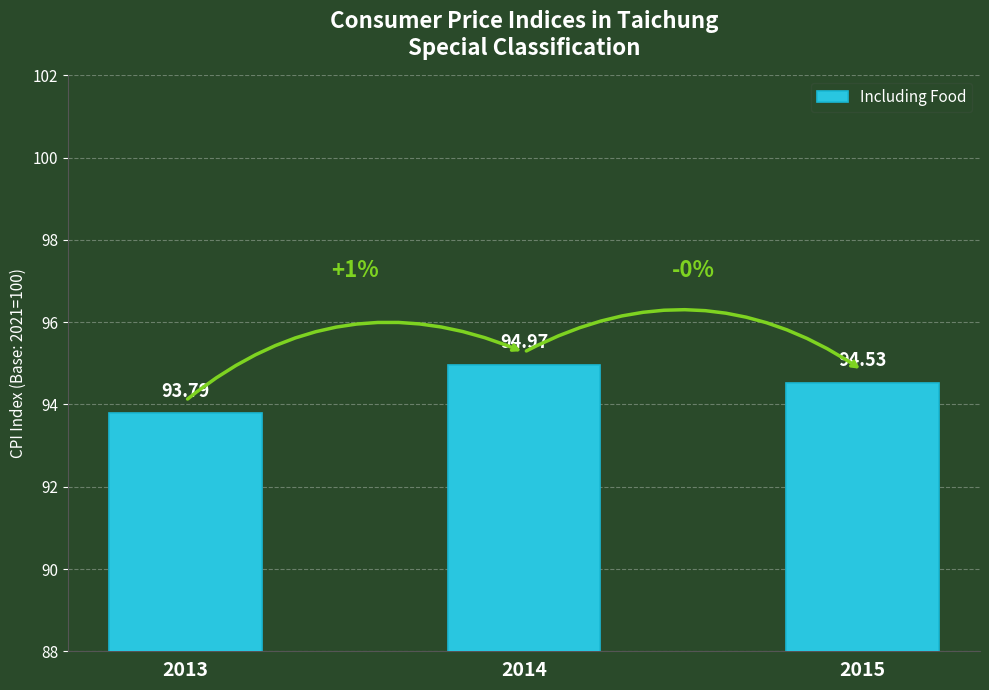

How many categories are shown in the chart?

3